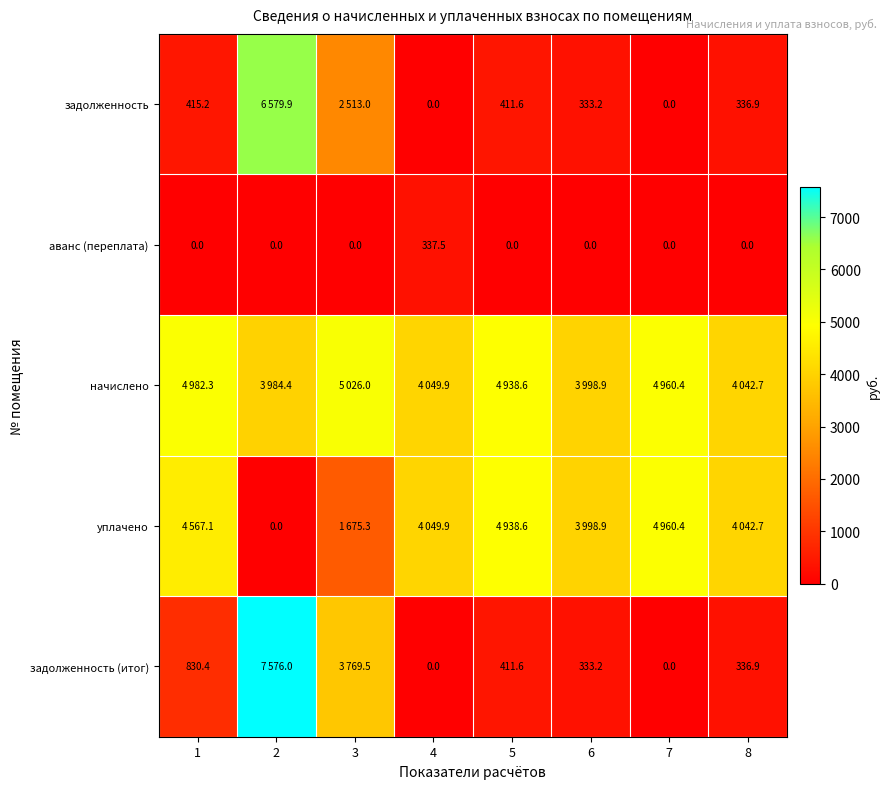

What is the spread (max minus min) of values at 6?

3998.9